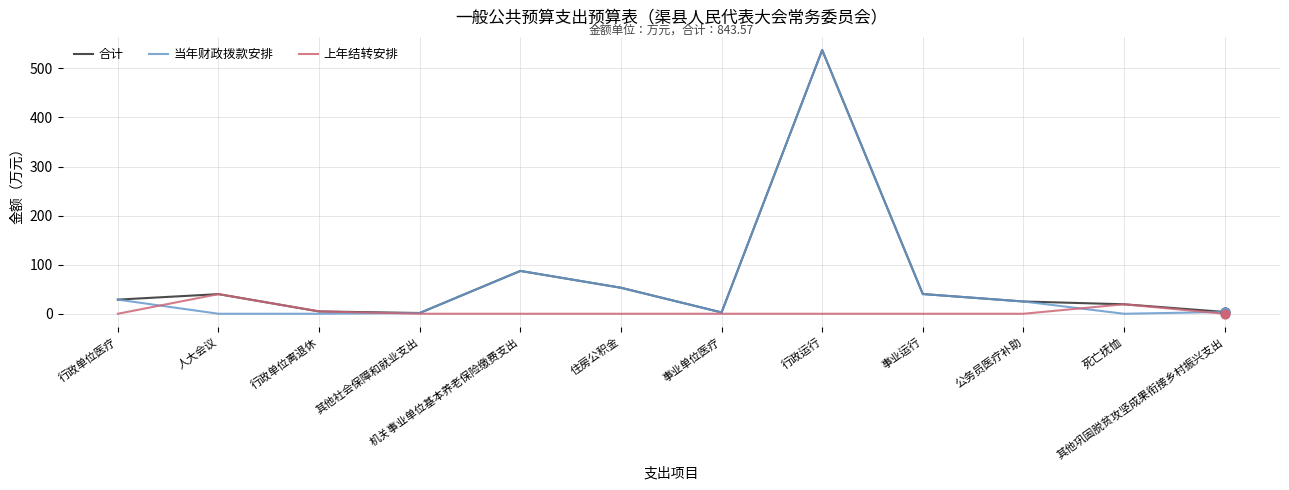

Which series has the largest total across all categories?

合计